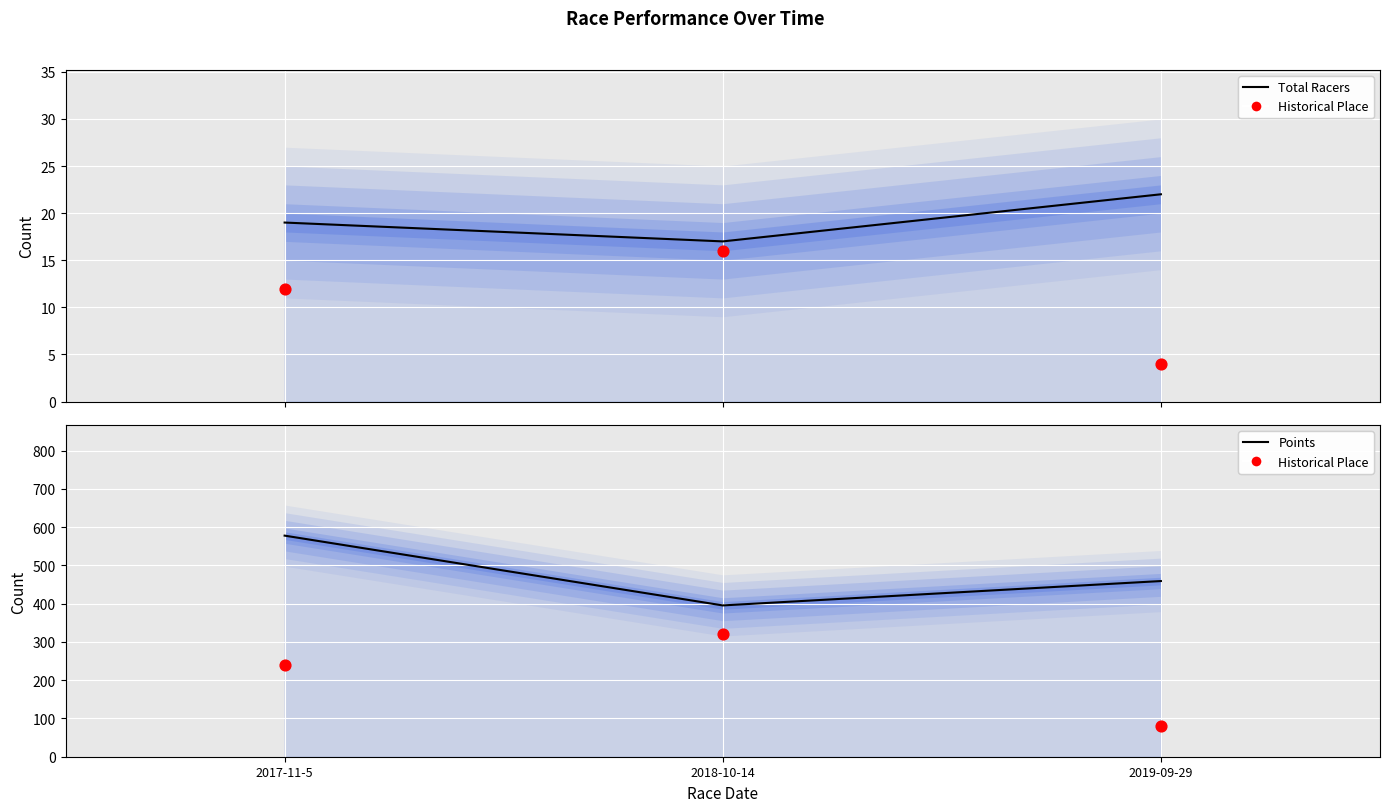

At how many categories does at least one series exceed 416?

2